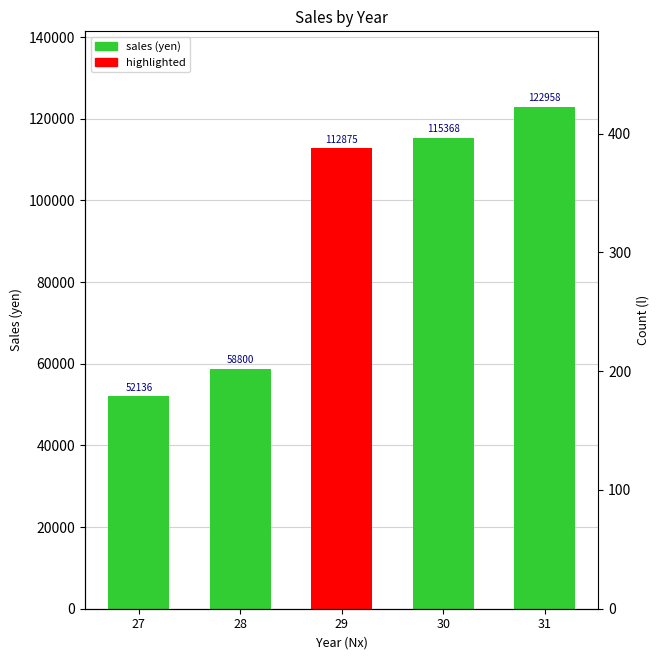

What is the value of the 2nd bar from the left?

58800